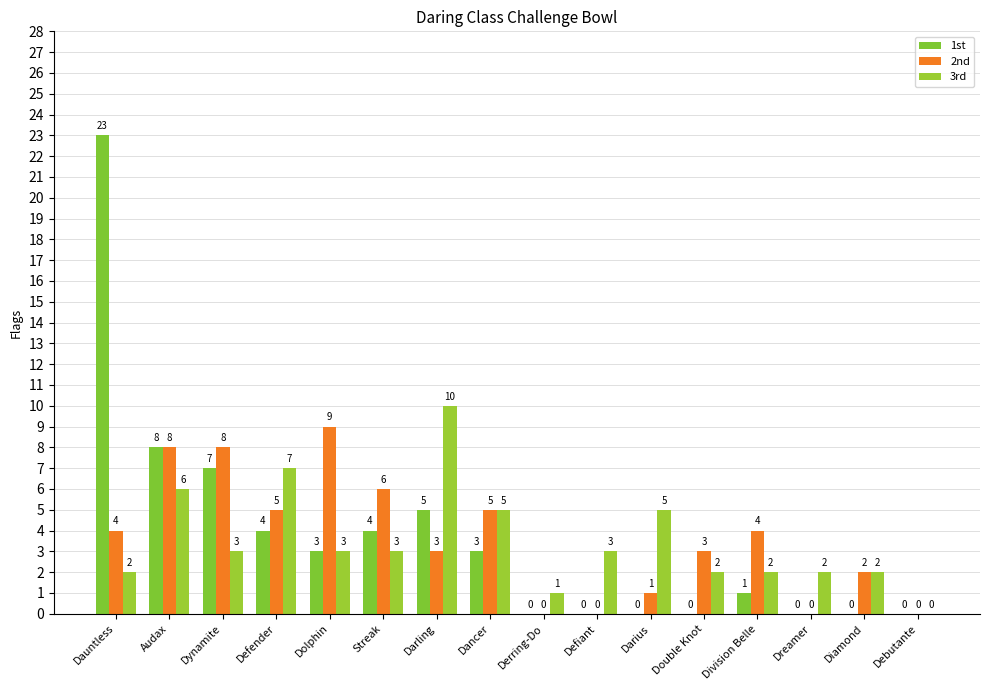

Reading right to left, transcribe all the data shown in this chart.

1st: Debutante=0	Diamond=0	Dreamer=0	Division Belle=1	Double Knot=0	Darius=0	Defiant=0	Derring-Do=0	Dancer=3	Darling=5	Streak=4	Dolphin=3	Defender=4	Dynamite=7	Audax=8	Dauntless=23
2nd: Debutante=0	Diamond=2	Dreamer=0	Division Belle=4	Double Knot=3	Darius=1	Defiant=0	Derring-Do=0	Dancer=5	Darling=3	Streak=6	Dolphin=9	Defender=5	Dynamite=8	Audax=8	Dauntless=4
3rd: Debutante=0	Diamond=2	Dreamer=2	Division Belle=2	Double Knot=2	Darius=5	Defiant=3	Derring-Do=1	Dancer=5	Darling=10	Streak=3	Dolphin=3	Defender=7	Dynamite=3	Audax=6	Dauntless=2